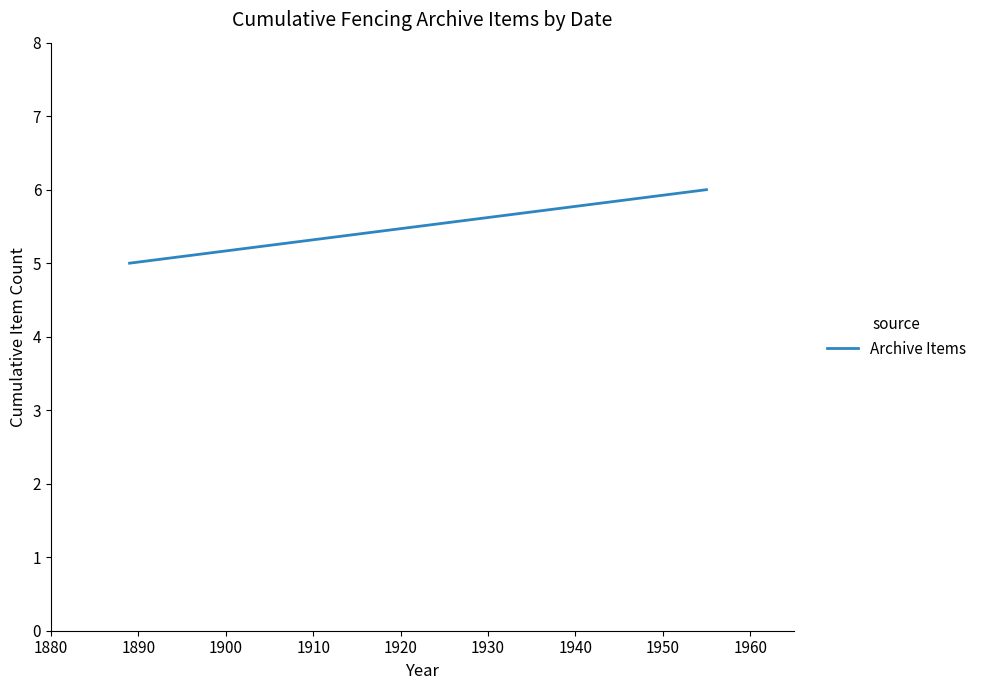

The value at 1880 is 2. True or false?

False